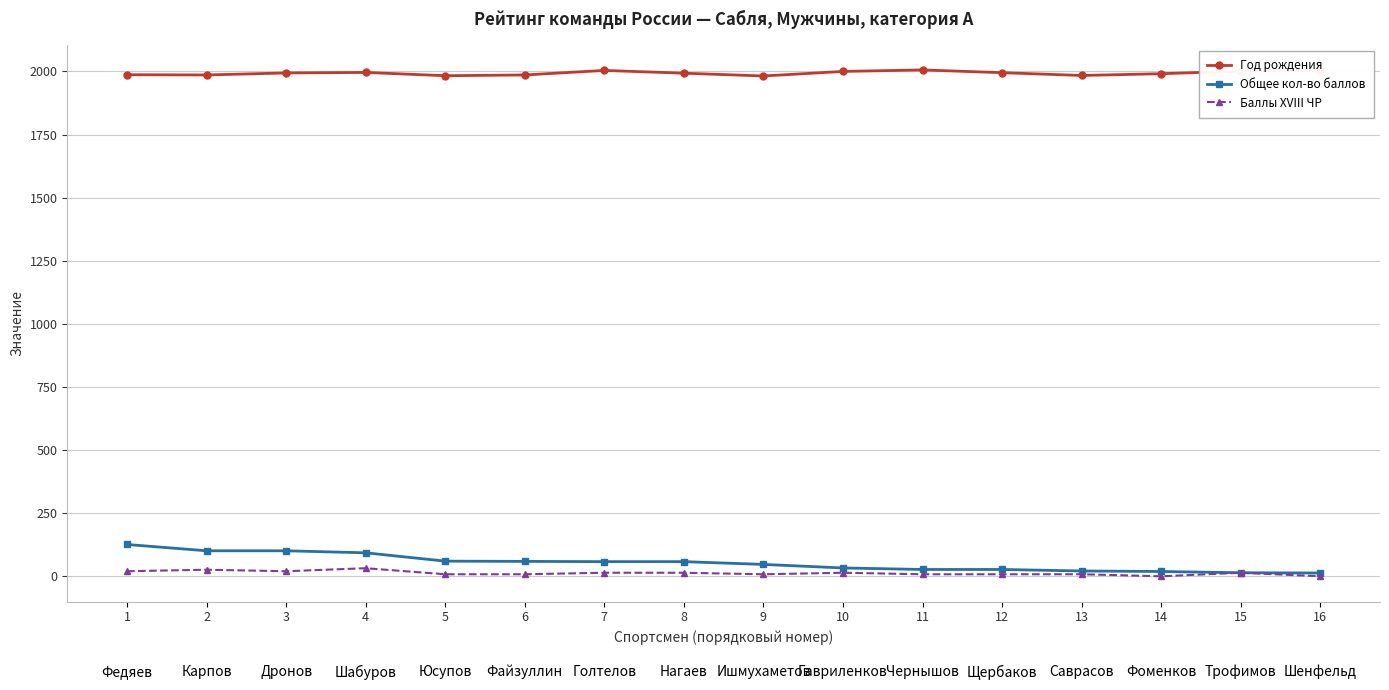

What is the total value across all series at 3?

2115